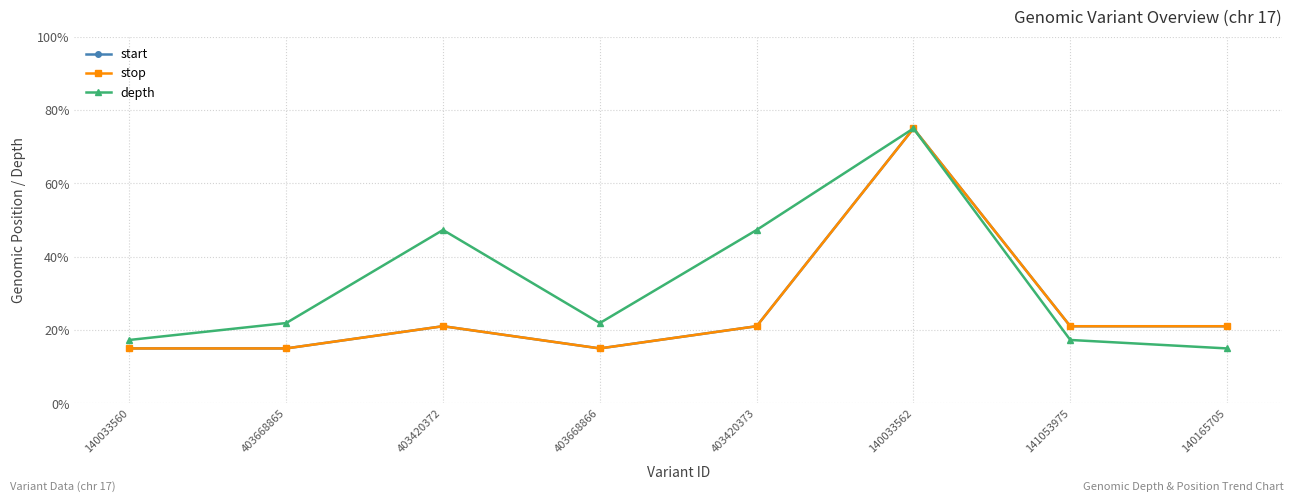

Reading left to right, what are all the values shown in this chart?

start: 15.0	15.0	21.1	15.0	21.1	75.0	21.1	21.1
stop: 15.0	15.0	21.1	15.0	21.1	75.0	21.1	21.1
depth: 17.3	21.9	47.3	21.9	47.3	75.0	17.3	15.0